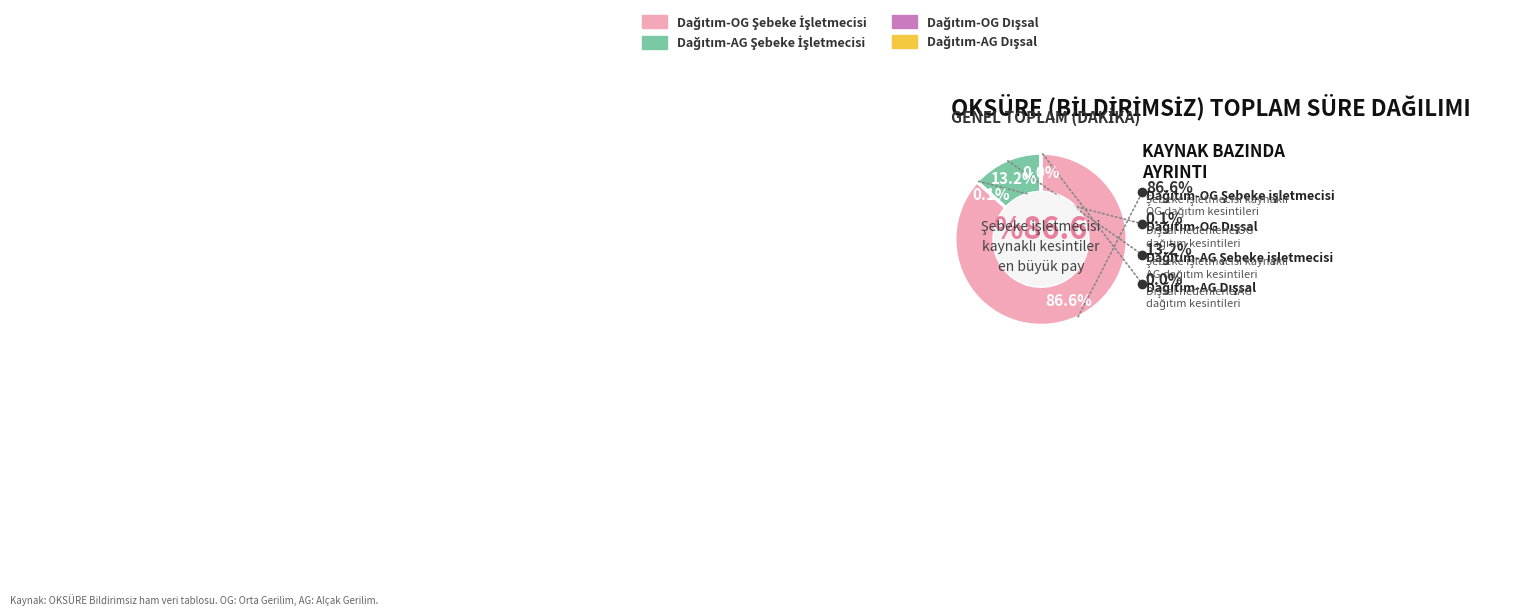

What percentage is NOT represented by Dağıtım-OG Şebeke işletmecisi?

13.4%